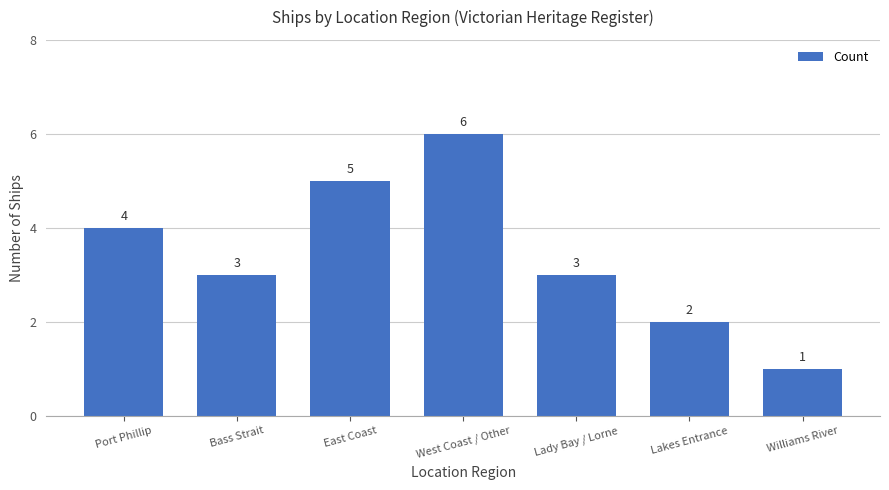

How many data points does each series have?

7